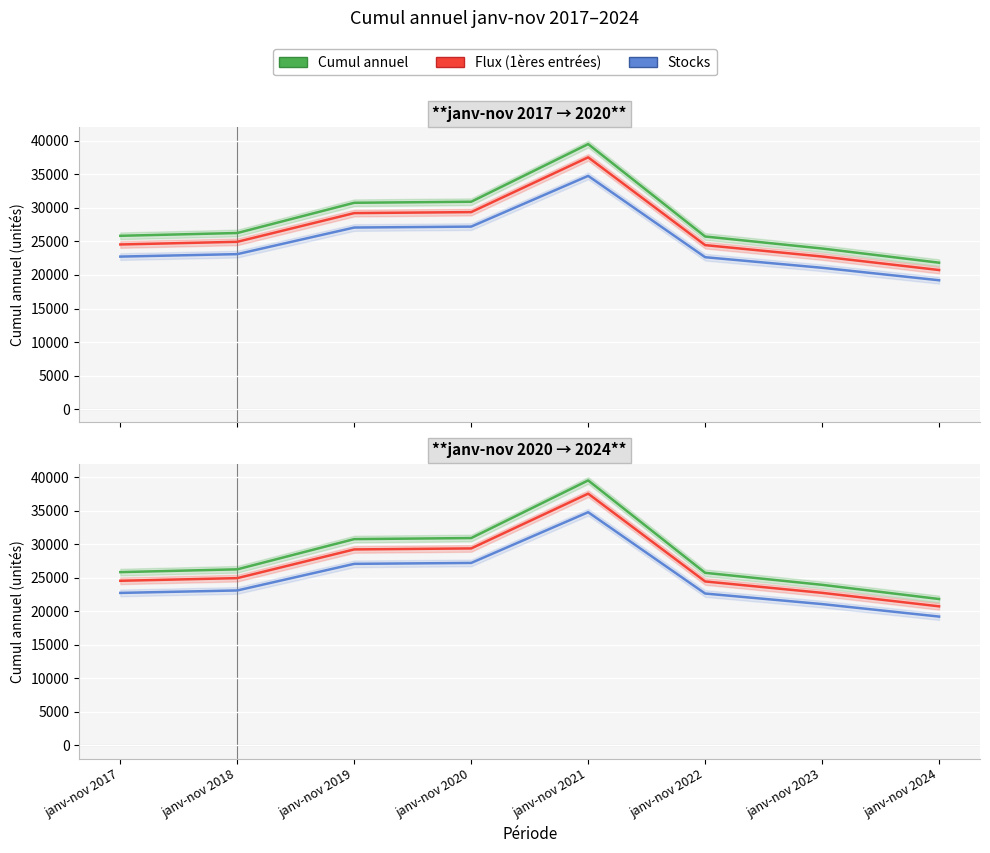

How many data points in Flux (1ères entrées) are less than 24950?

4